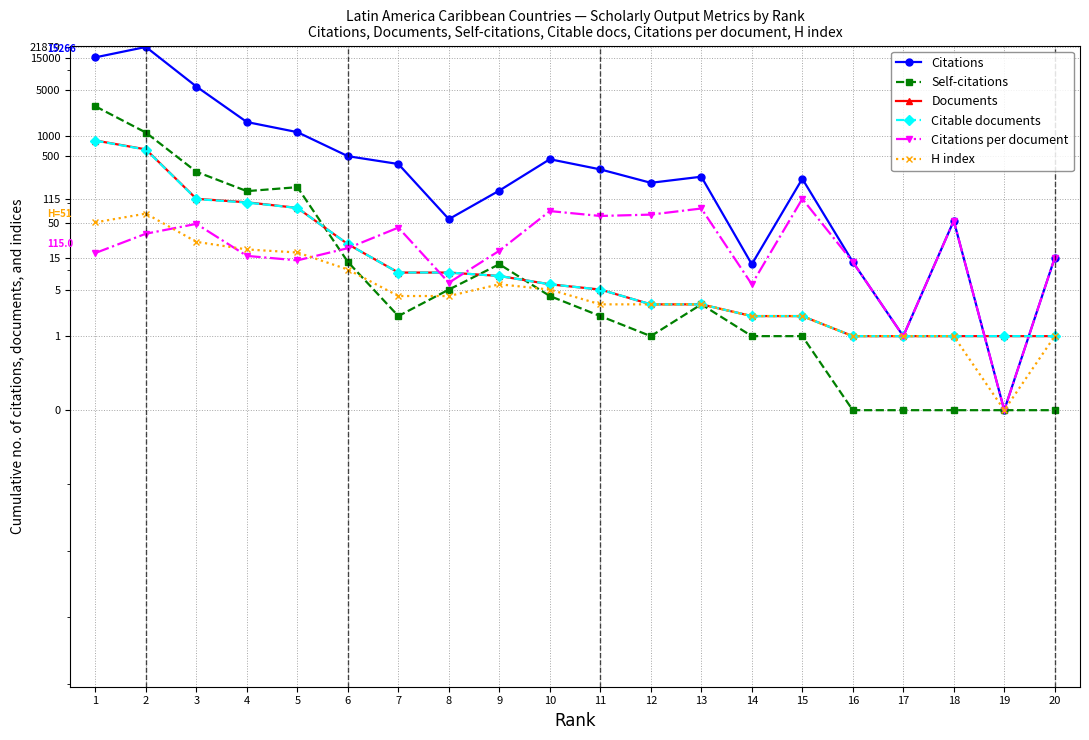

What is the total value across all series at 5?

1523.7